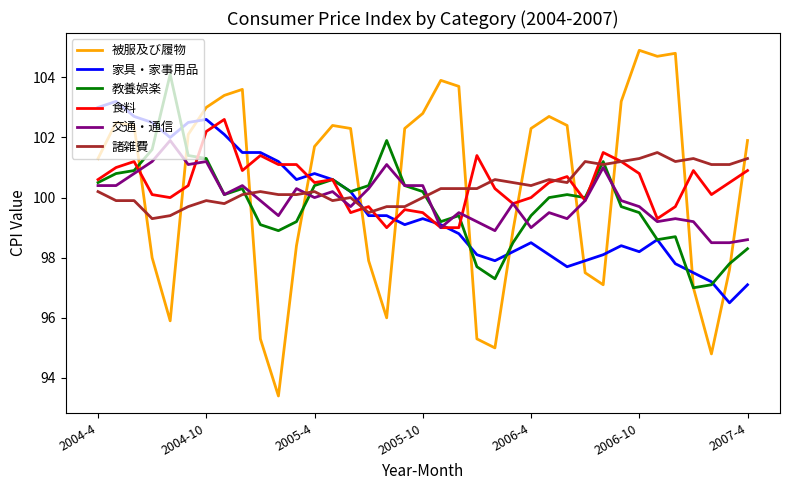

What is the greatest value displayed?

104.9